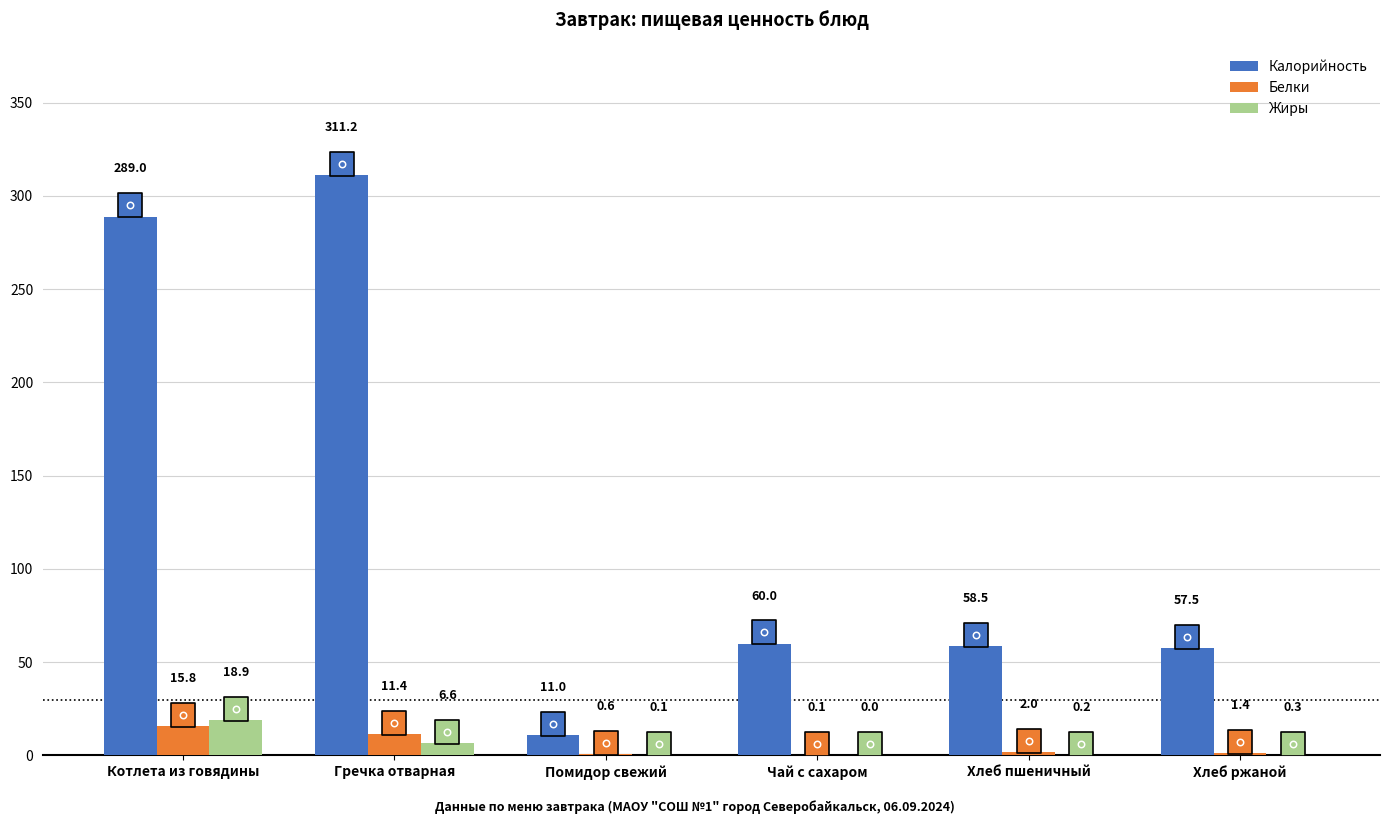

Is the value of Белки at Чай с сахаром greater than the value of Калорийность at Хлеб пшеничный?

No